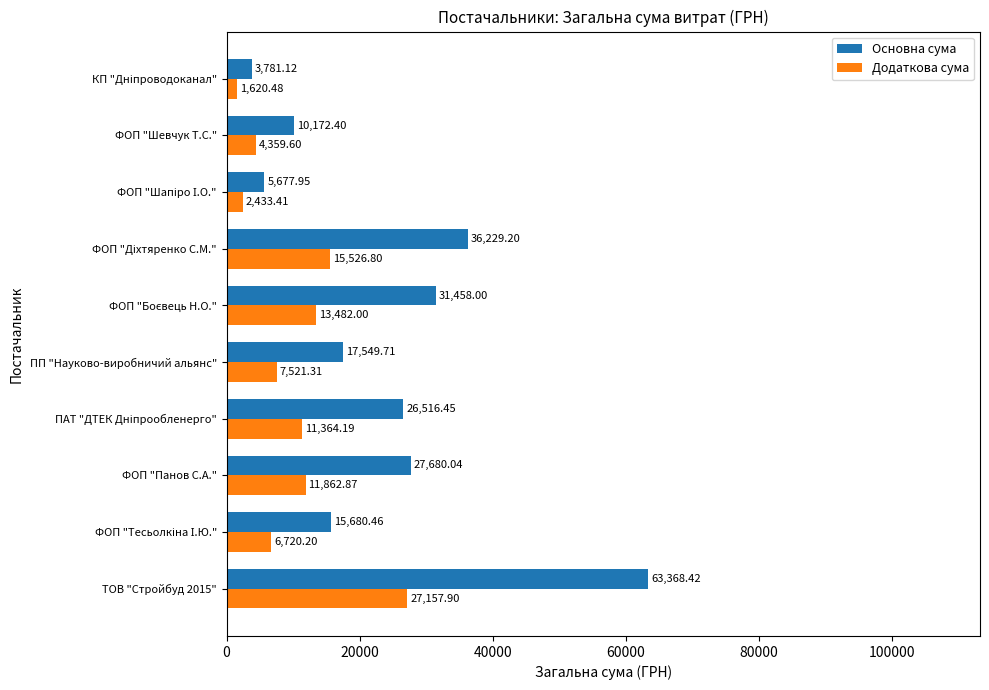

At how many categories does at least one series exceed 44394?

1